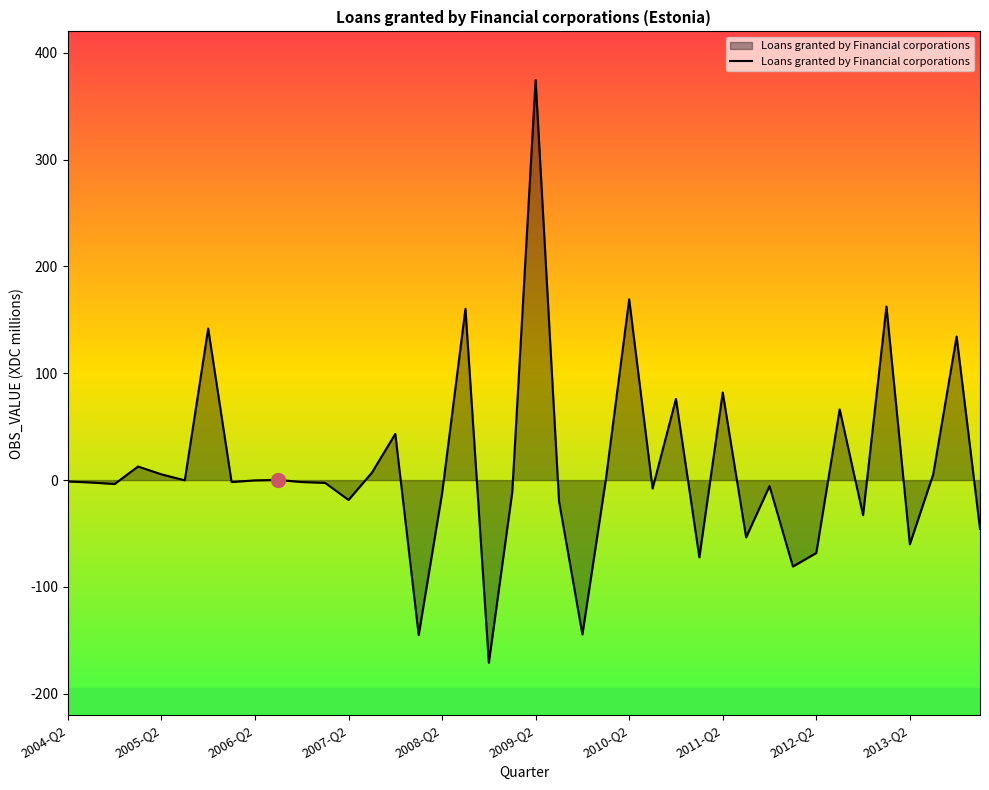

How many lines are shown in the chart?

1